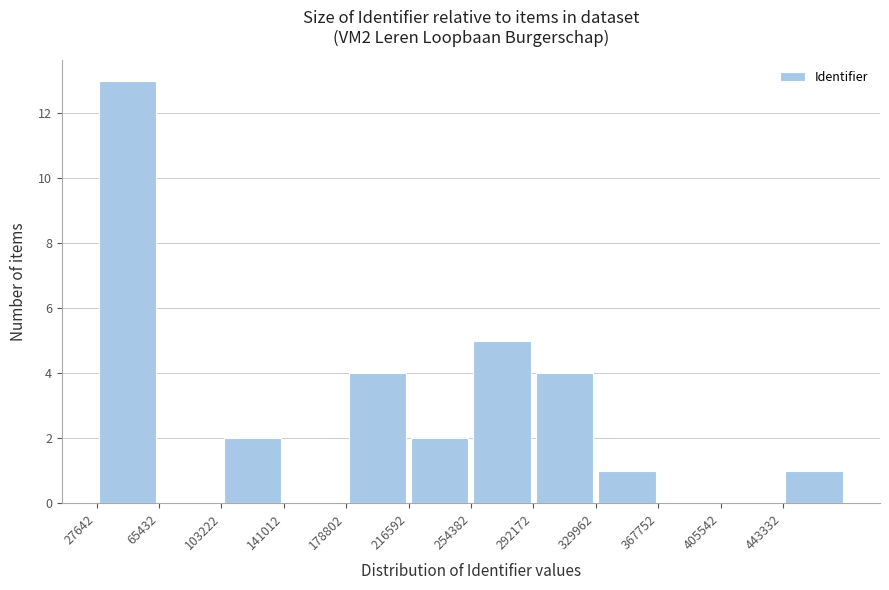

Which range on the x-axis has the tallest bar?

30000 to 65000